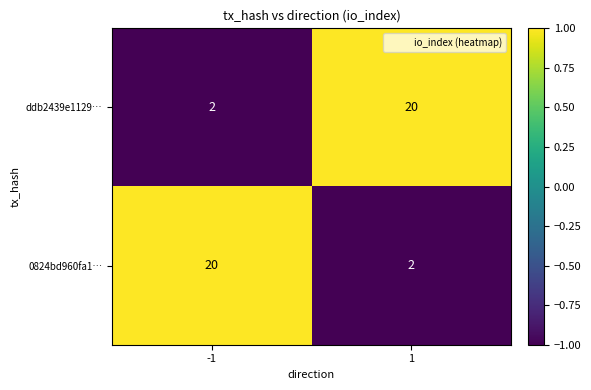

What is the difference between the highest and lowest values at -1?

18